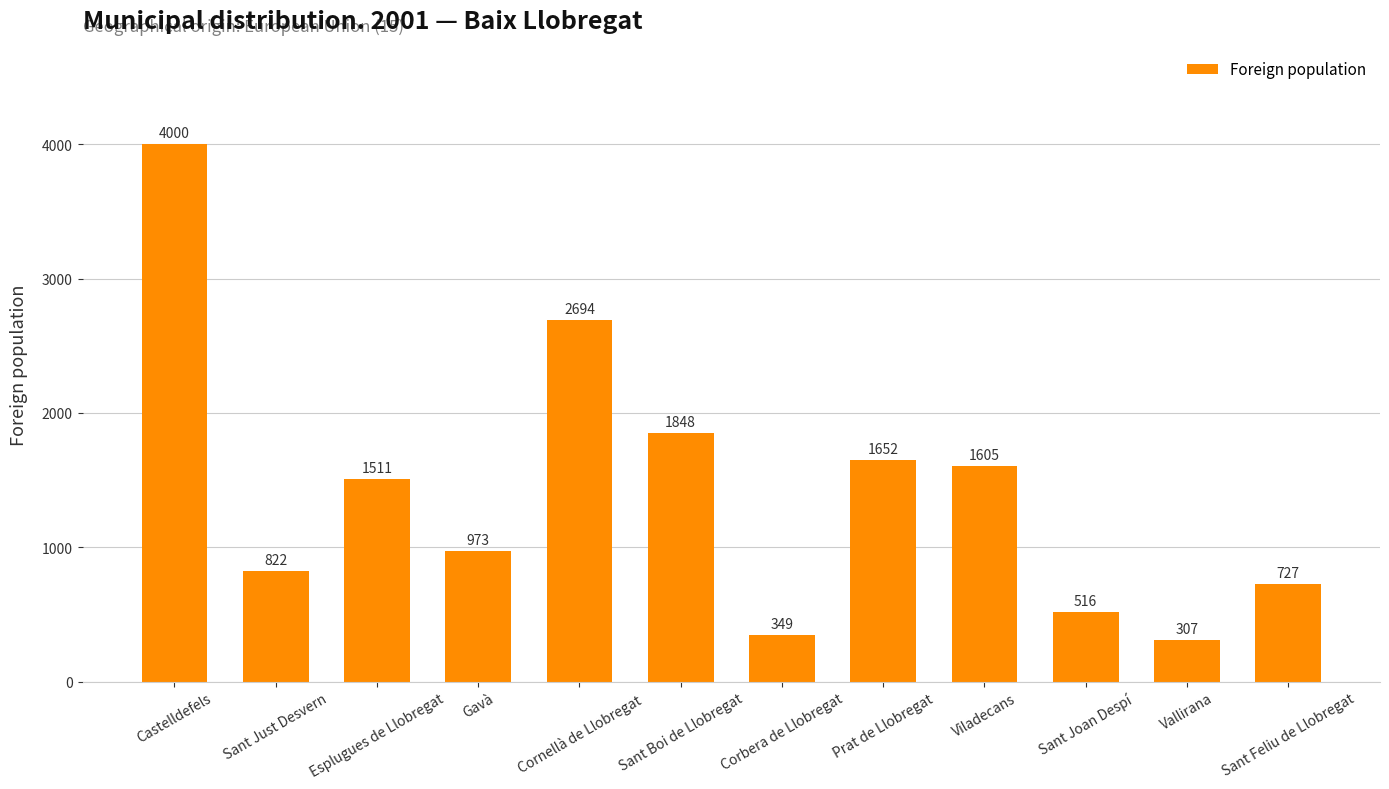

Reading left to right, extract all data points from this chart.

Castelldefels=4000	Sant Just Desvern=822	Esplugues de Llobregat=1511	Gavà=973	Cornellà de Llobregat=2694	Sant Boi de Llobregat=1848	Corbera de Llobregat=349	Prat de Llobregat=1652	Viladecans=1605	Sant Joan Despí=516	Vallirana=307	Sant Feliu de Llobregat=727